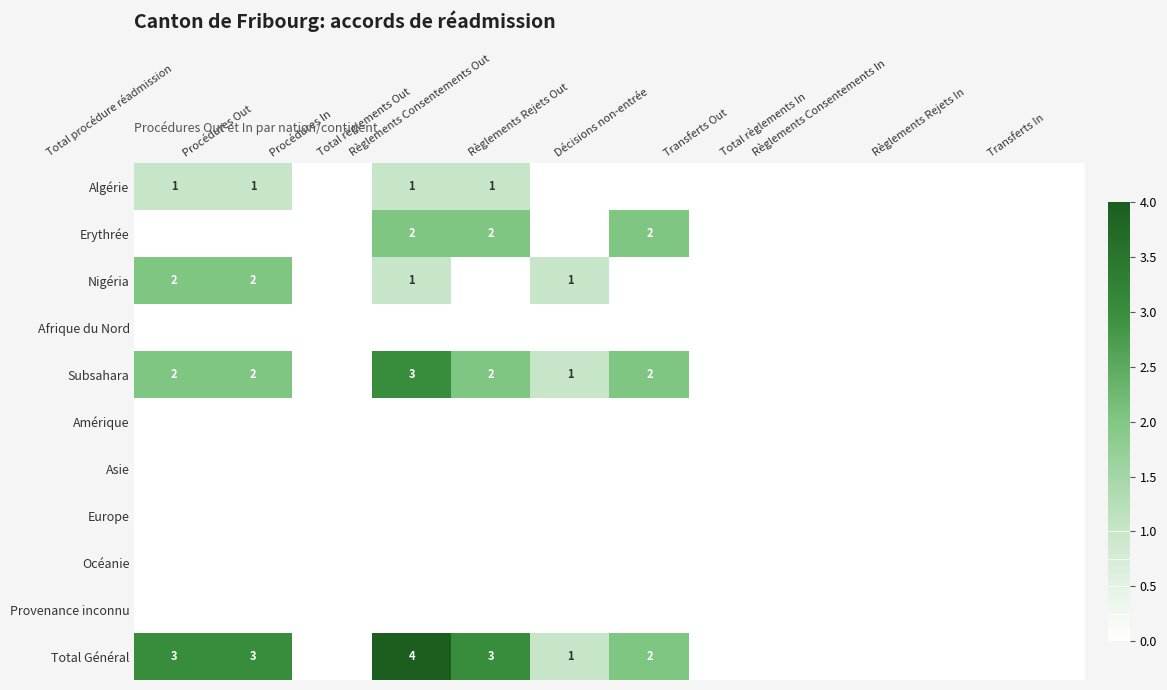

The Nigéria series shows 1 at Règlements Rejets Out. True or false?

True